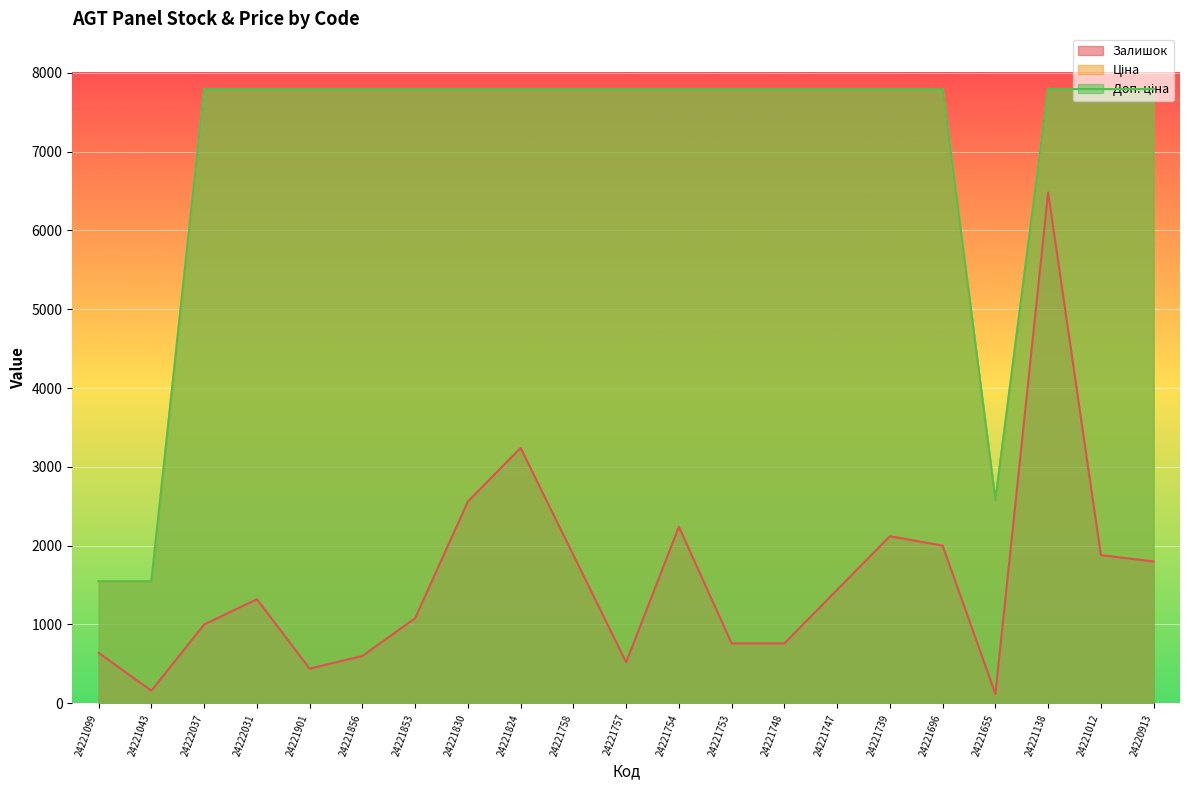

Which series has the widest spread of values?

Залишок